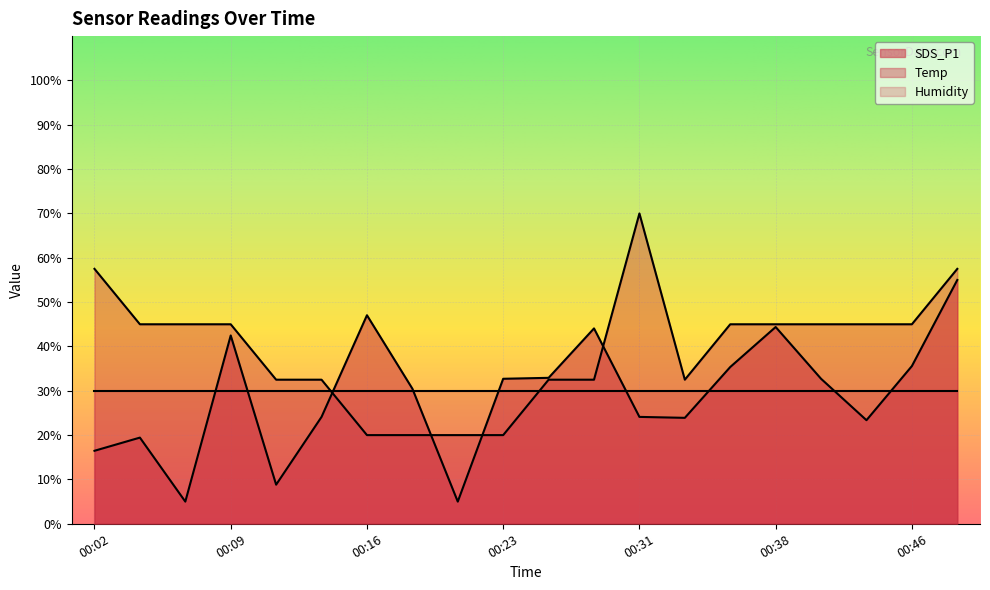

Which series changed the most between 00:11 and 00:26?

SDS_P1